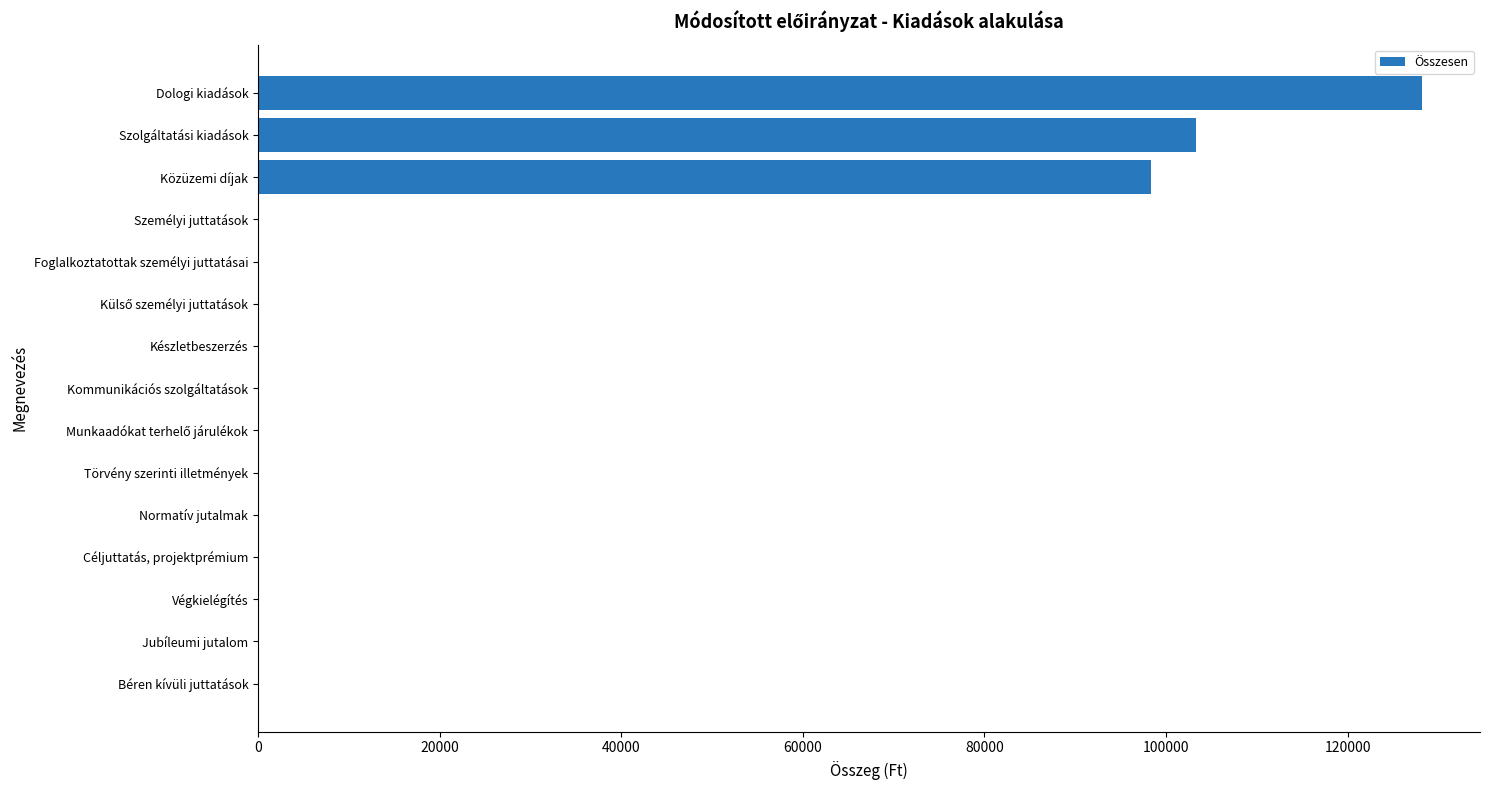

Is it true that the value at Végkielégítés is -85334?

False